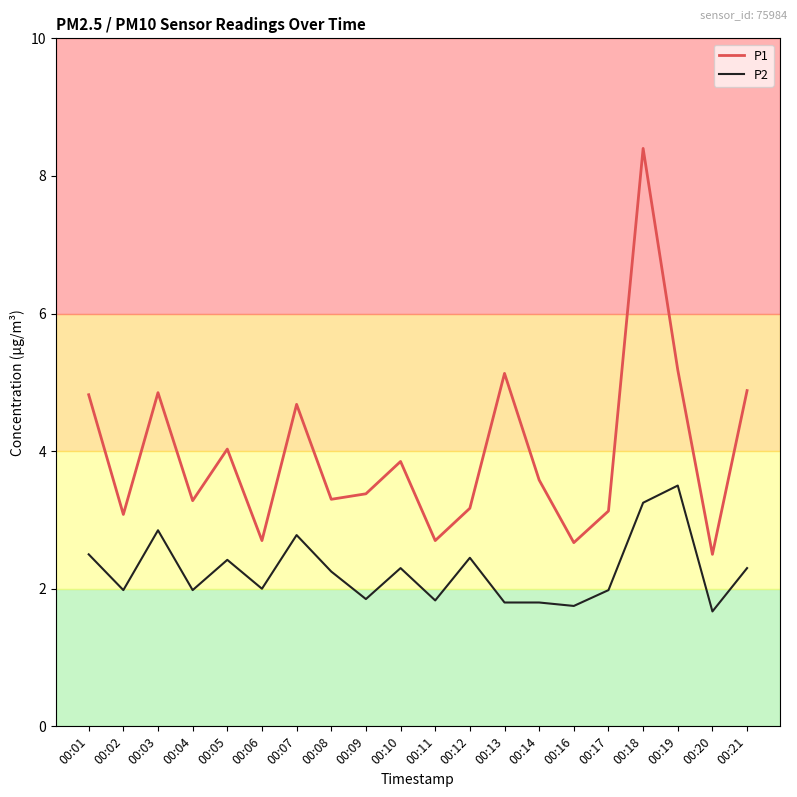

How many values in the P1 series are below 3?

4